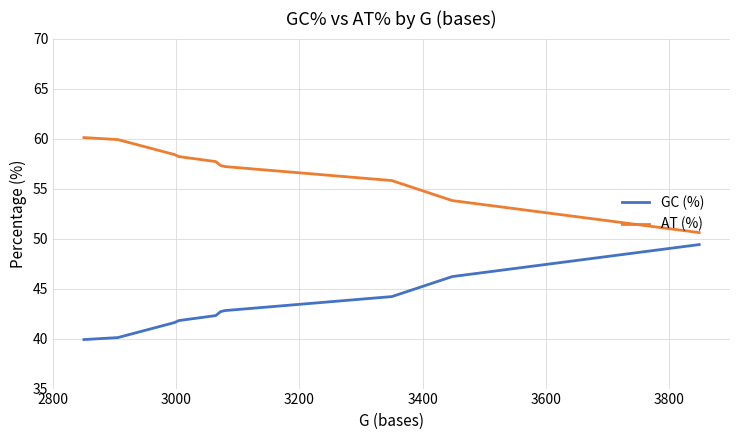

Which series has the largest total across all categories?

AT (%)